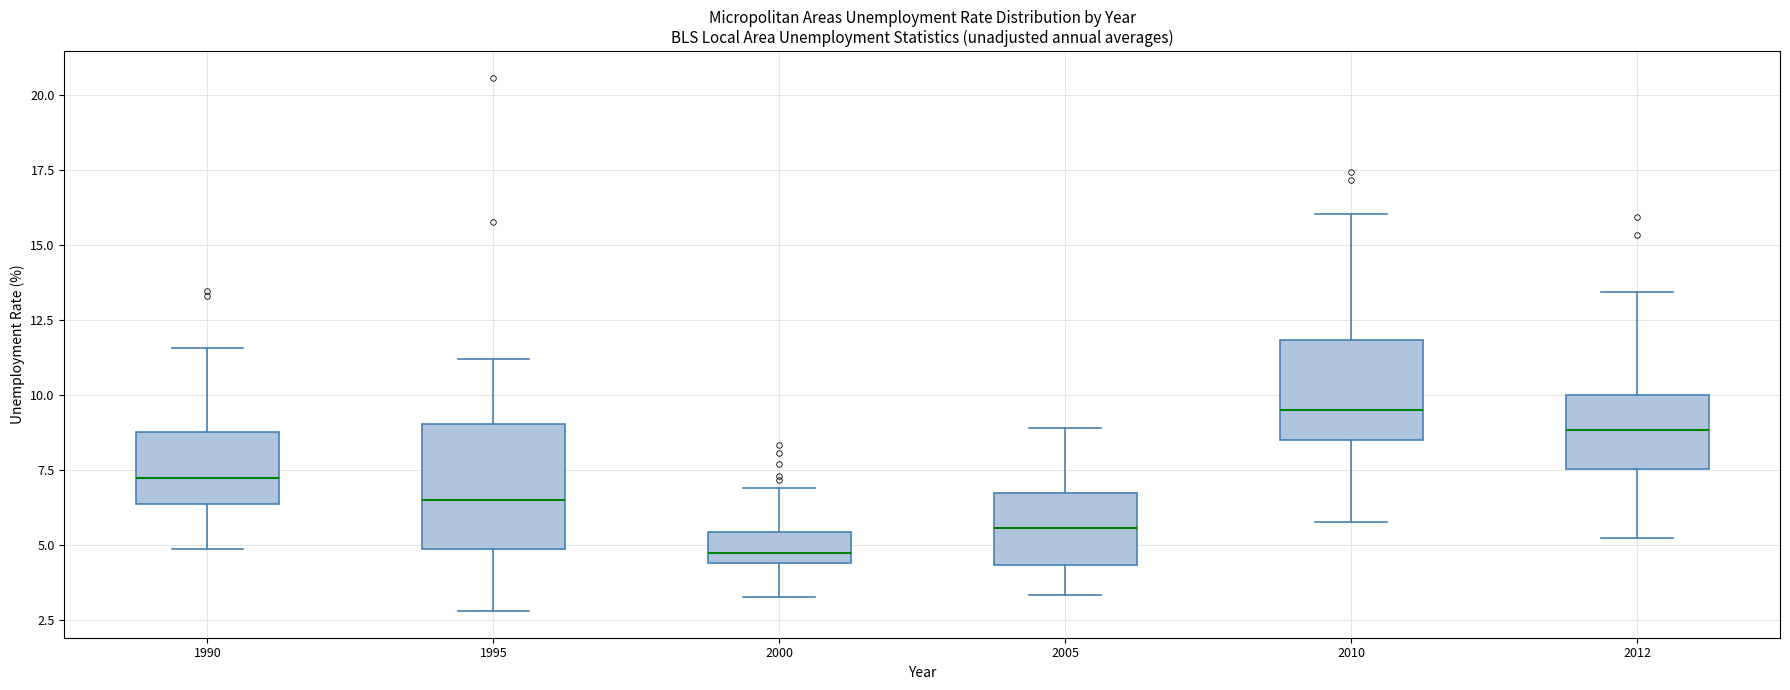

Reading left to right, transcribe this box plot: for each box, give where its median line is, the range the box spans, and where its two whiskers end, as read against the y-axis. The values are not printed on the chart, so give them approximately, as read against the axis.

1990: median 7.0, box 6.5 to 9.0, whiskers 5.0 to 11.5
1995: median 6.5, box 5.0 to 9.0, whiskers 3.0 to 11.0
2000: median 4.5 (just above the box's lower edge), box 4.5 to 5.5, whiskers 3.5 to 7.0
2005: median 5.5, box 4.5 to 6.5, whiskers 3.5 to 9.0
2010: median 9.5, box 8.5 to 12.0, whiskers 6.0 to 16.0
2012: median 9.0, box 7.5 to 10.0, whiskers 5.0 to 13.5